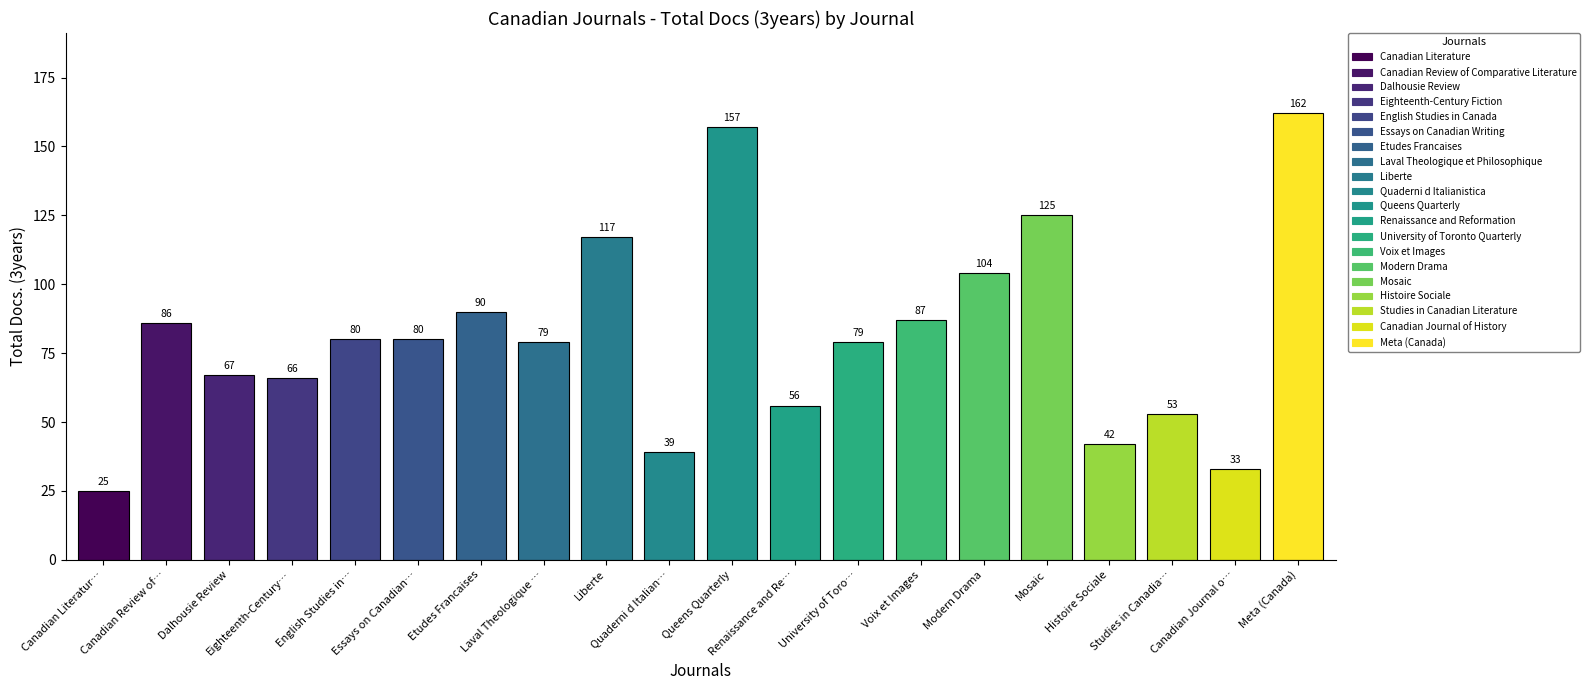

True or false: the data shows 21 at Dalhousie Review.

False